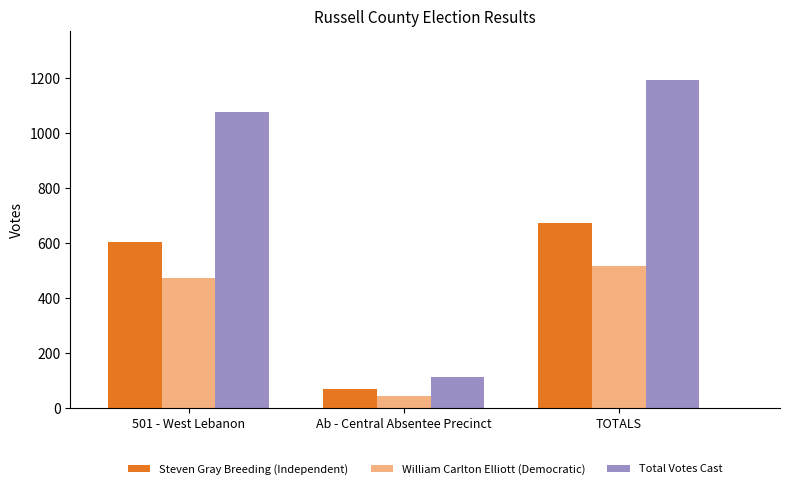

What is the value of the Total Votes Cast bar at the 1st from the left?

1078